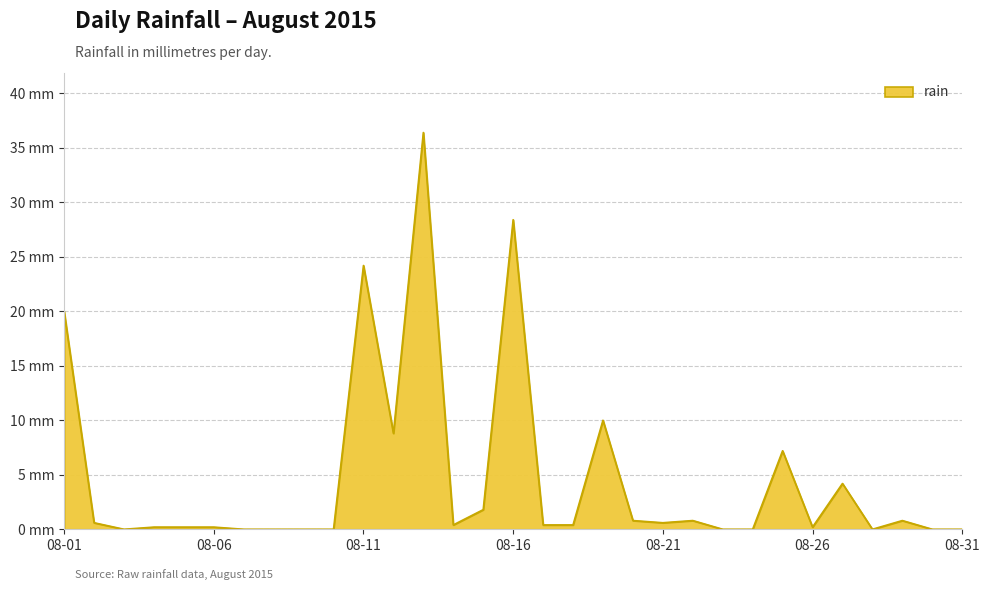

Does the chart display data point markers on the line(s)?

No